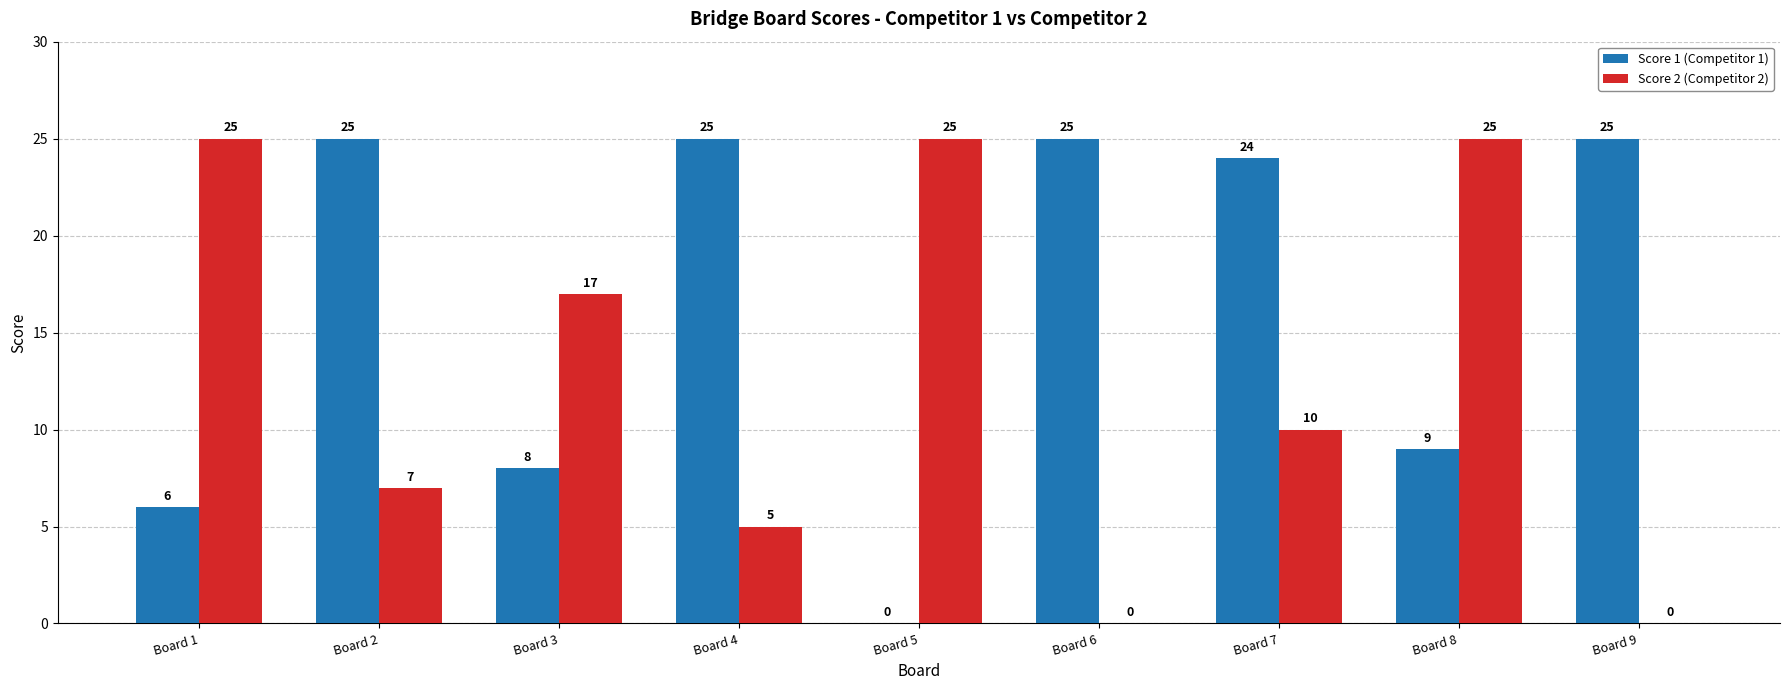

Reading left to right, extract all data points from this chart.

Score 1 (Competitor 1): Board 1=6	Board 2=25	Board 3=8	Board 4=25	Board 5=0	Board 6=25	Board 7=24	Board 8=9	Board 9=25
Score 2 (Competitor 2): Board 1=25	Board 2=7	Board 3=17	Board 4=5	Board 5=25	Board 6=0	Board 7=10	Board 8=25	Board 9=0